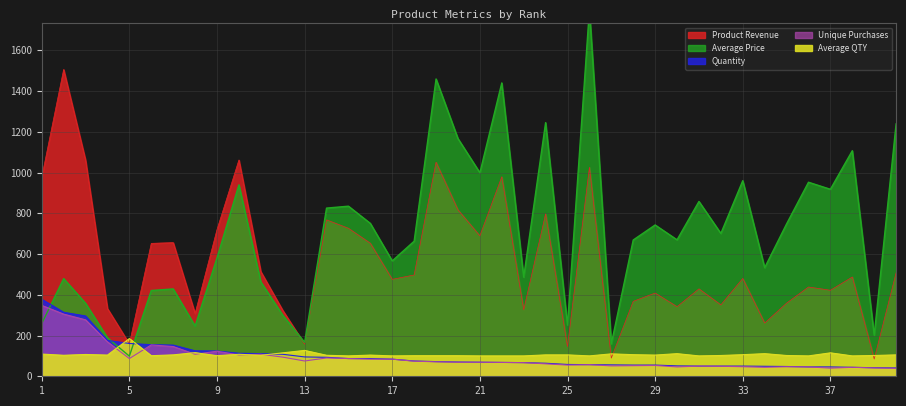

What is the difference between the Average Price values at 25 and 14?

574.3